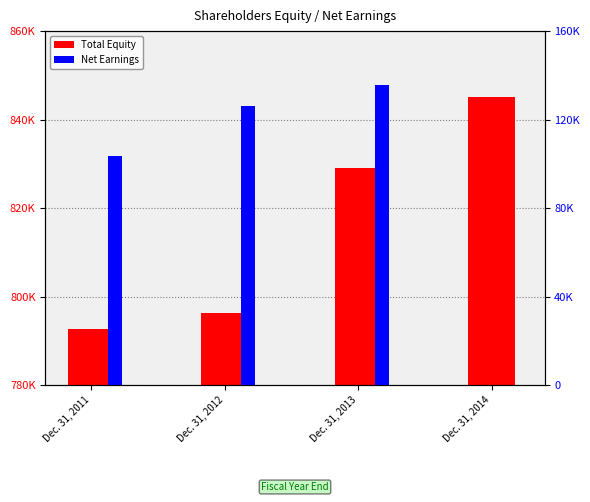

At which category is the sum across all series the highest?

Dec. 31, 2013